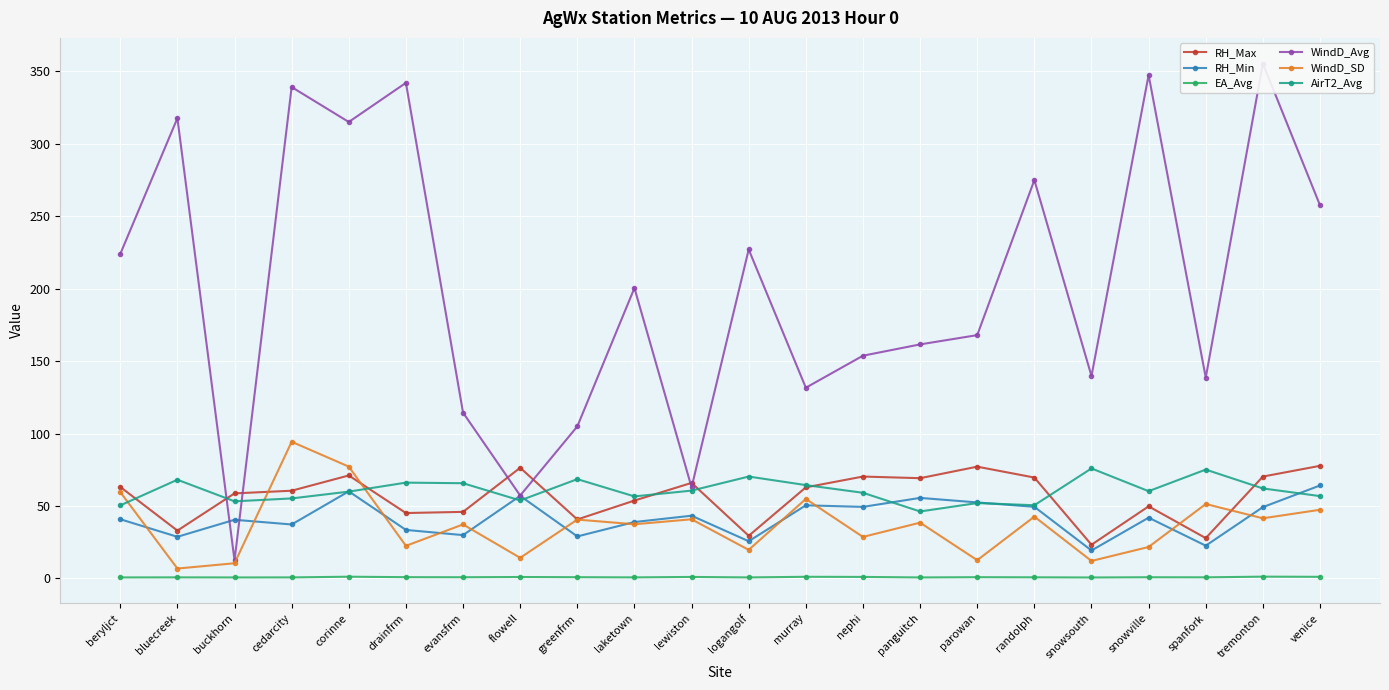

What is the minimum value for RH_Max?

23.2